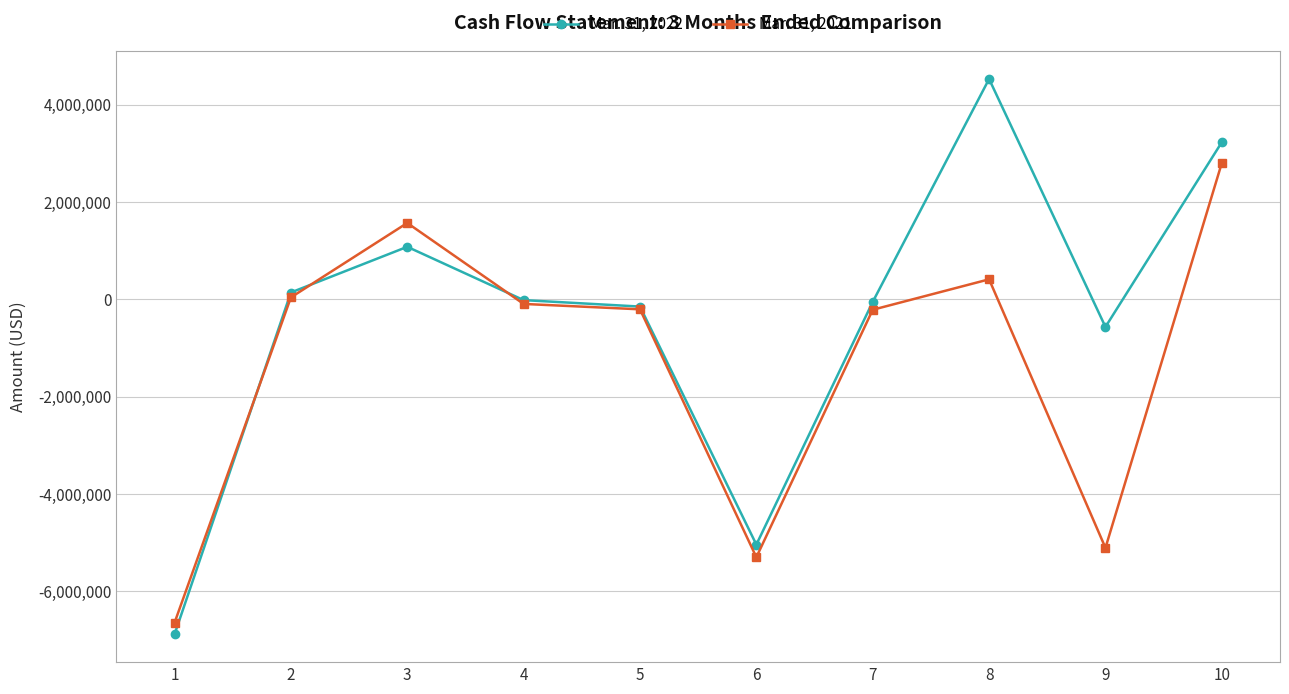

What value does the Mar. 31, 2021 series have at 6, to the nearest 10?

-5296640